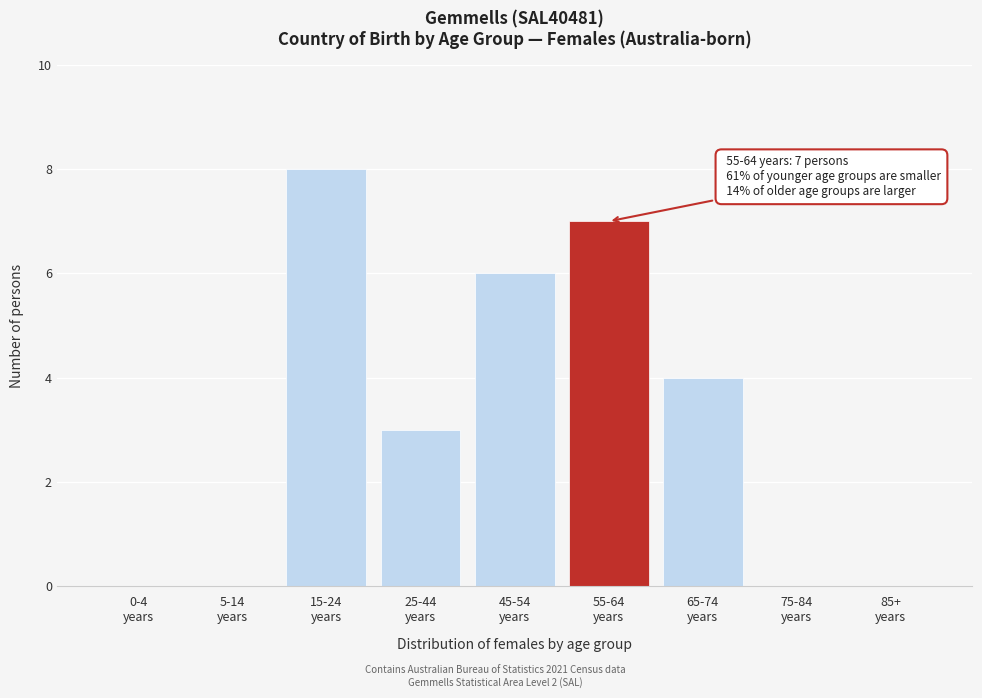

What is the sum of all values?

28